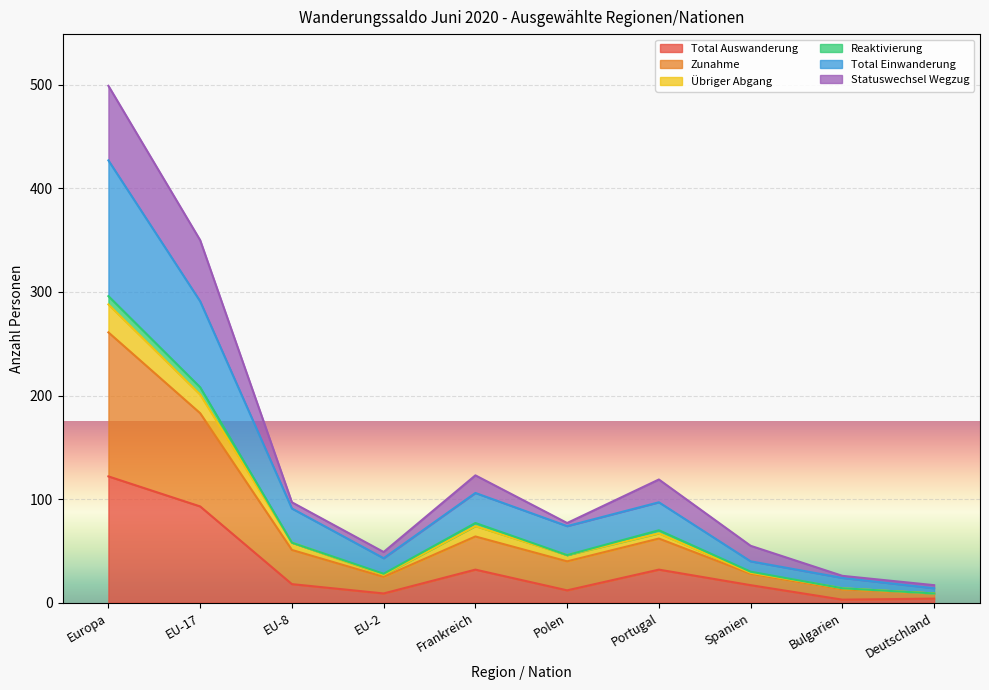

How many lines are shown in the chart?

6